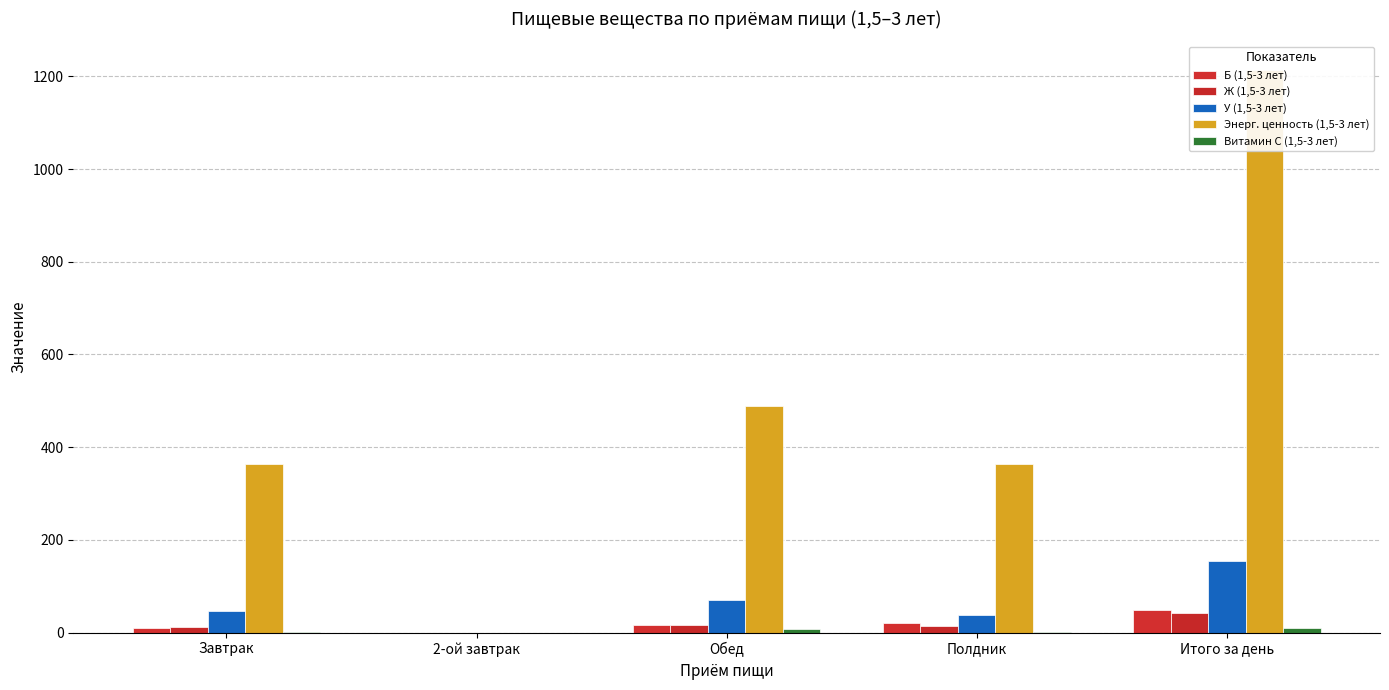

What is the sum of all У (1,5-3 лет) values?

309.6